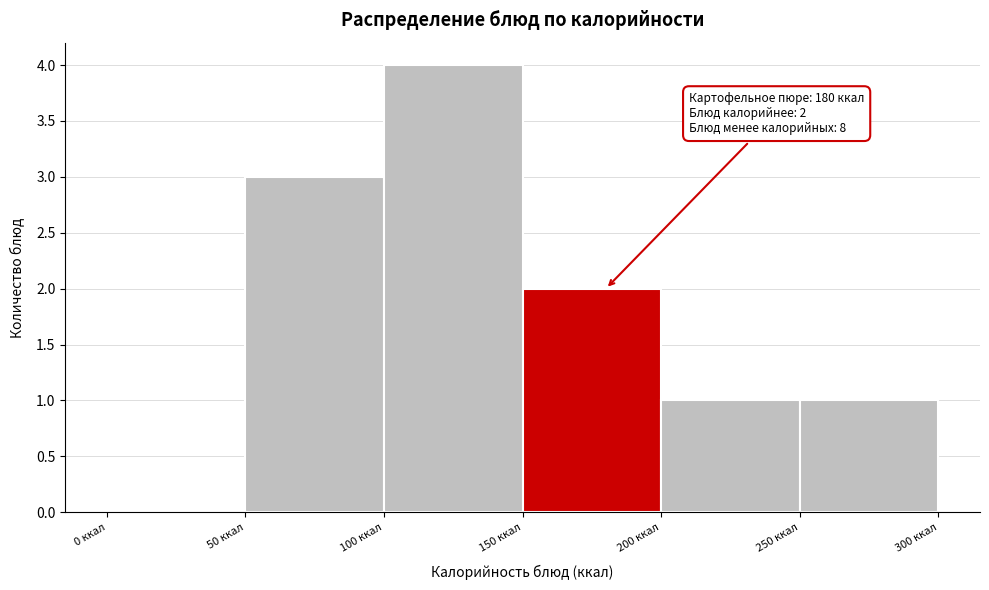

Over which range of the x-axis is the bar tallest?

100 to 150